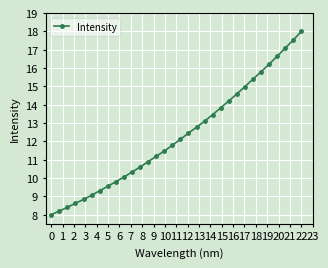

What is the sum of all values?

394.3